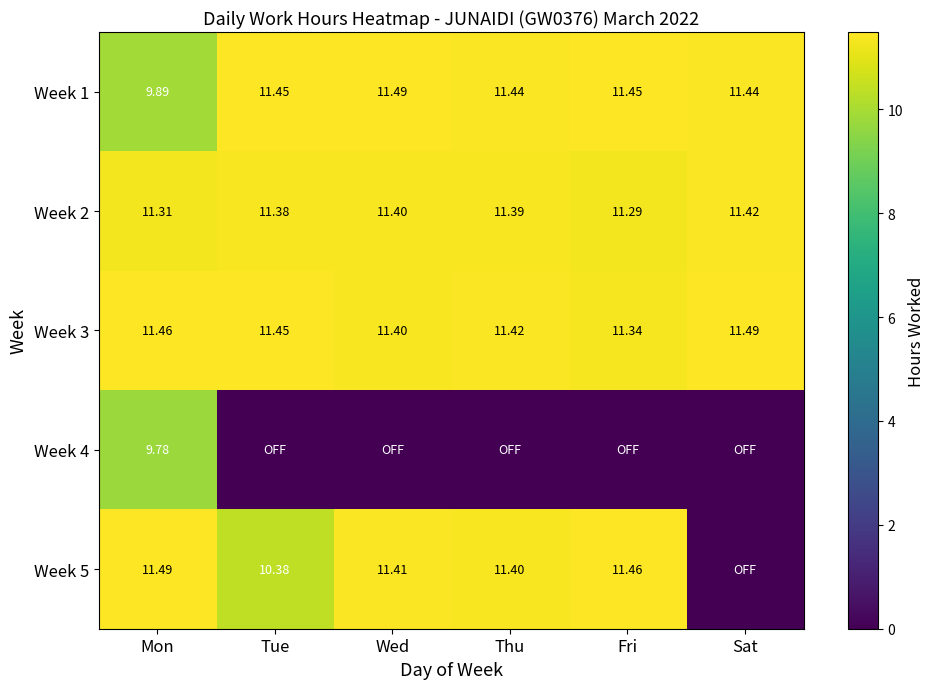

What is the total value across all series at Mon?

53.9